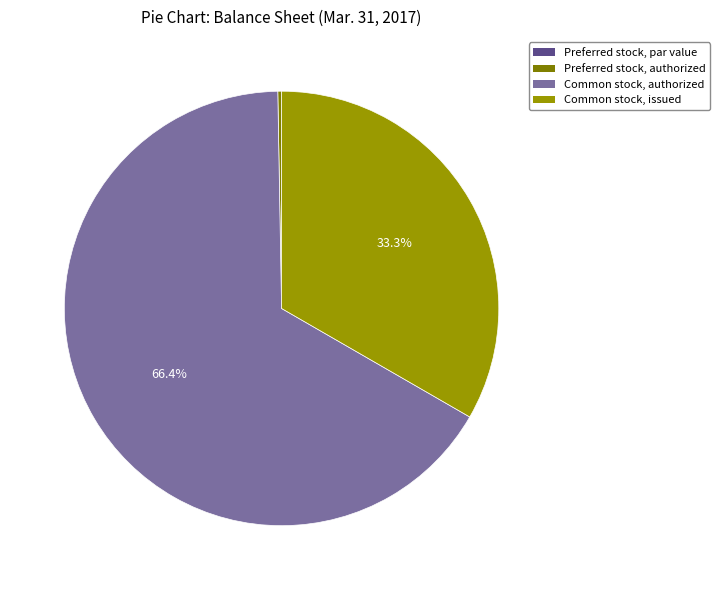

Between Common stock, authorized and Preferred stock, authorized, which is larger?

Common stock, authorized